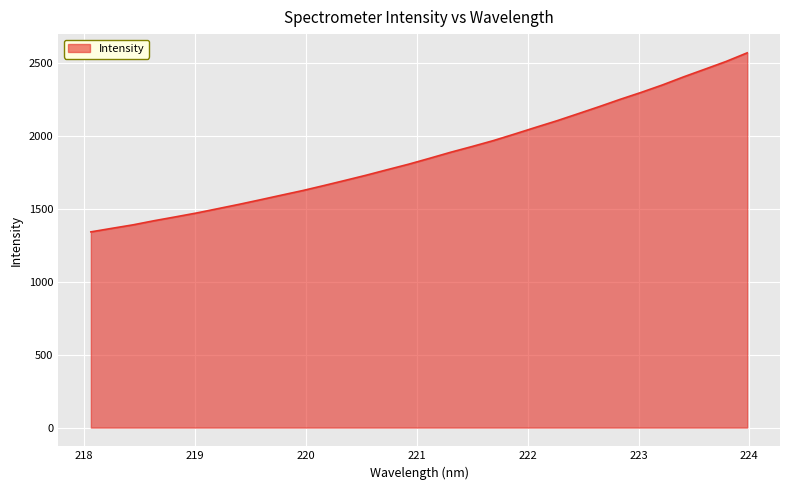

What is the difference between the maximum and minimum values?

1229.2